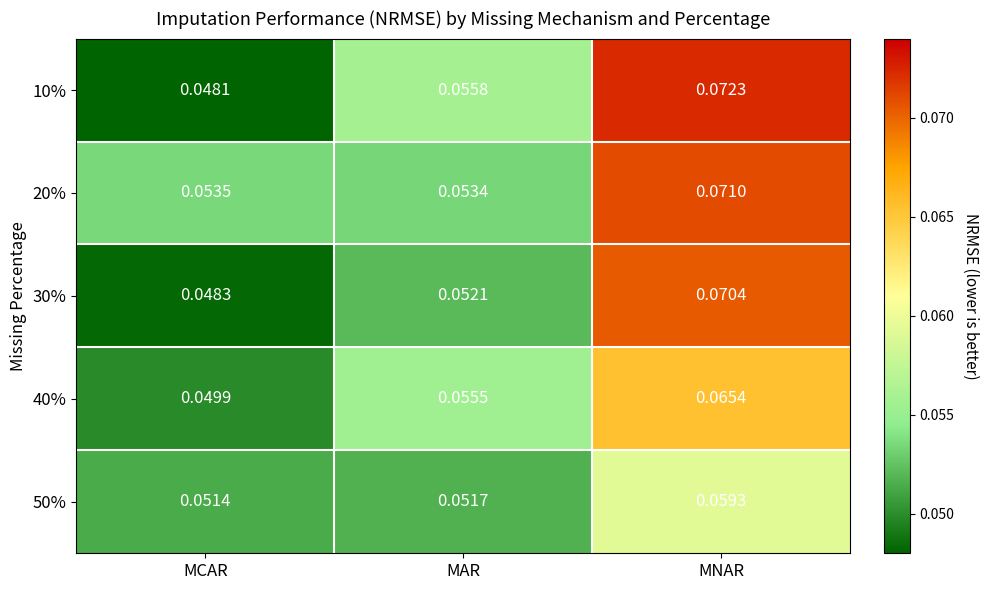

Where is 50% nearest to the value 0?

MCAR